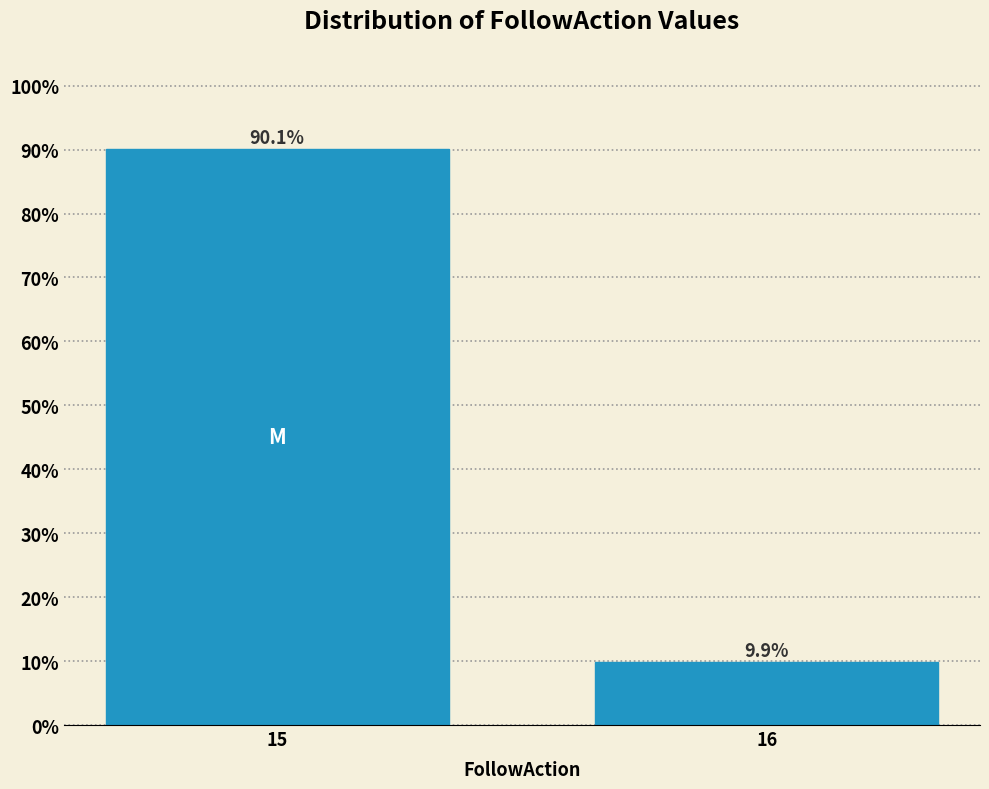

Reading left to right, transcribe all the data shown in this chart.

90.1	9.9